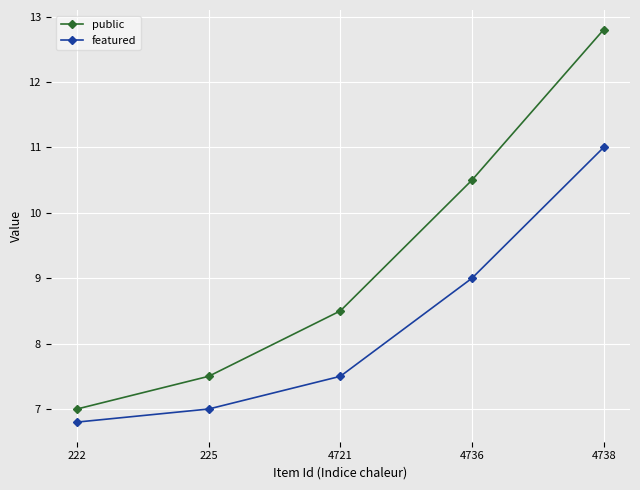

What are all the series names shown in the legend?

public, featured